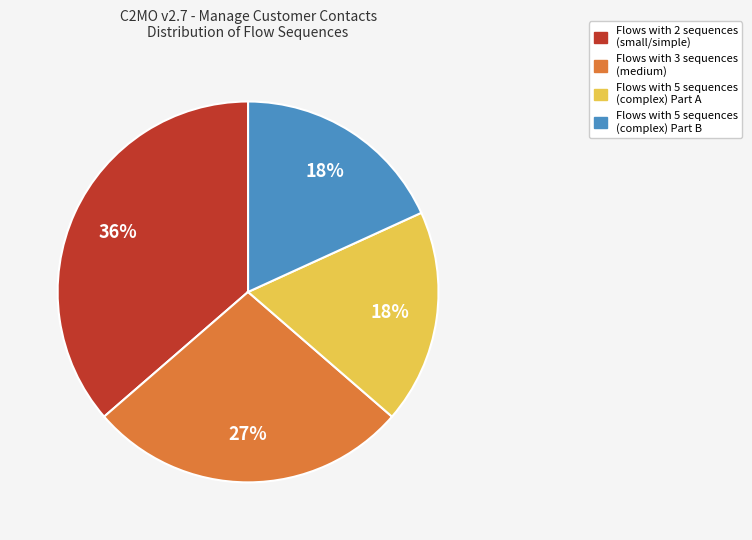

Approximately how many times larger is the value at Flows with 3 sequences (medium) compared to Flows with 5 sequences (complex) Part B?

1.5